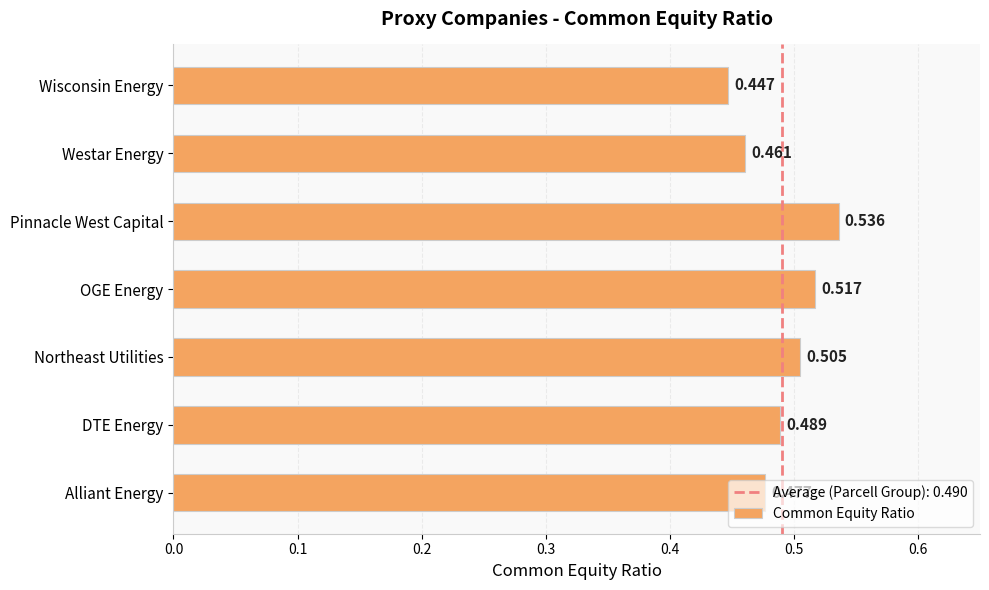

Which has a higher value, Pinnacle West Capital or Alliant Energy?

Pinnacle West Capital